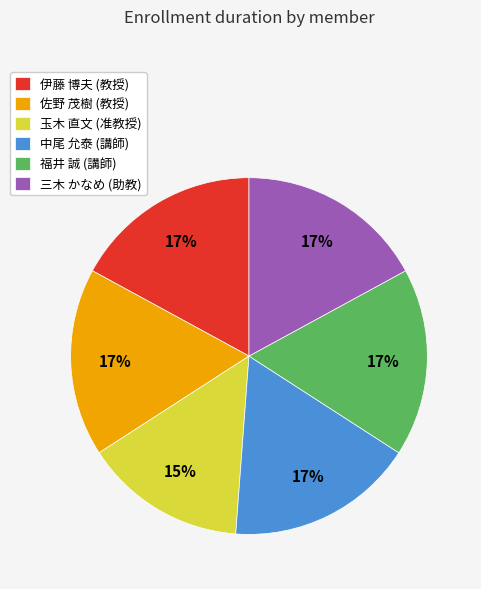

Is there any slice that represents more than half of the pie?

No